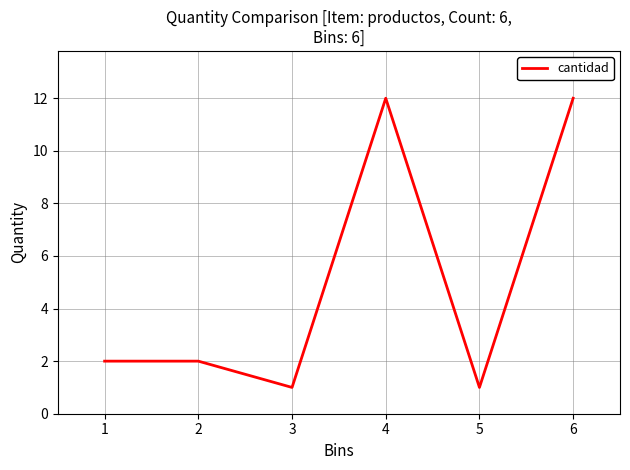

What is the maximum value shown in the chart?

12